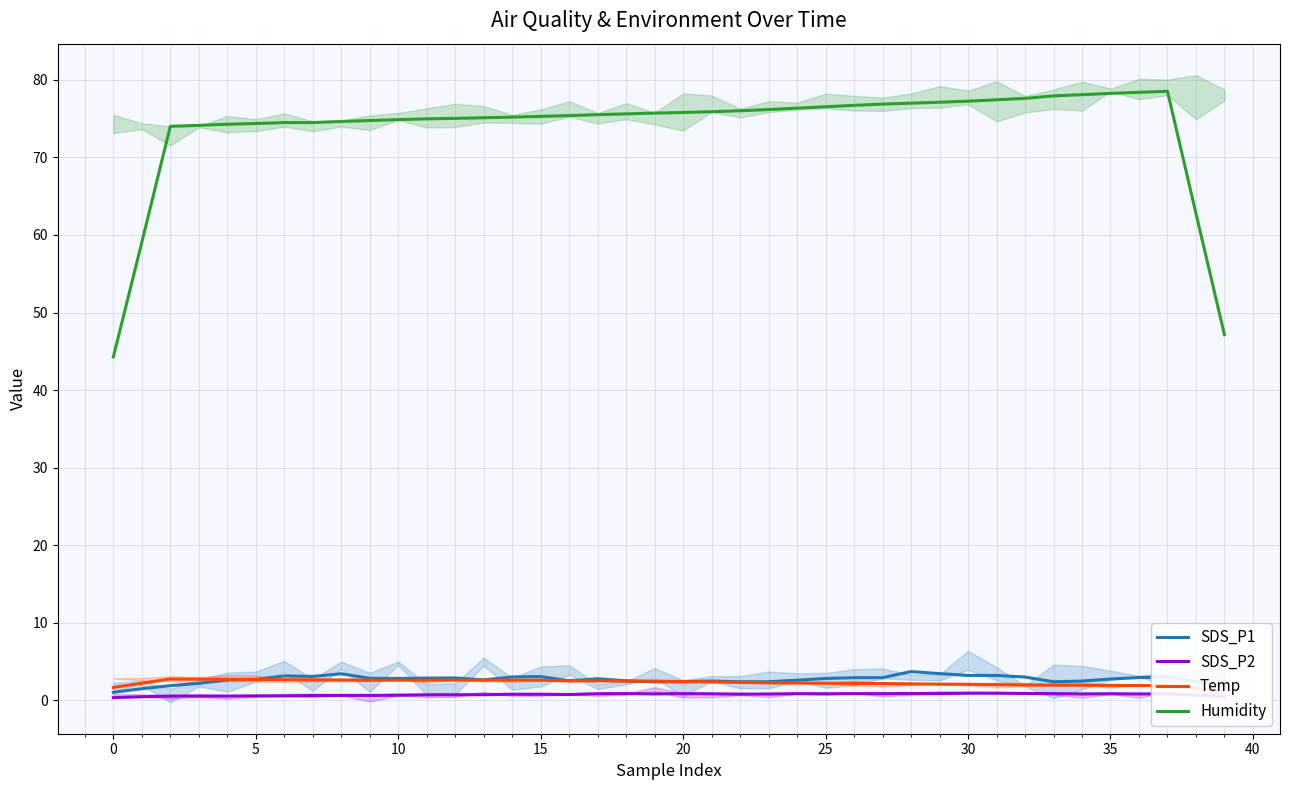

Which category has the highest value in the SDS_P2 series?

30